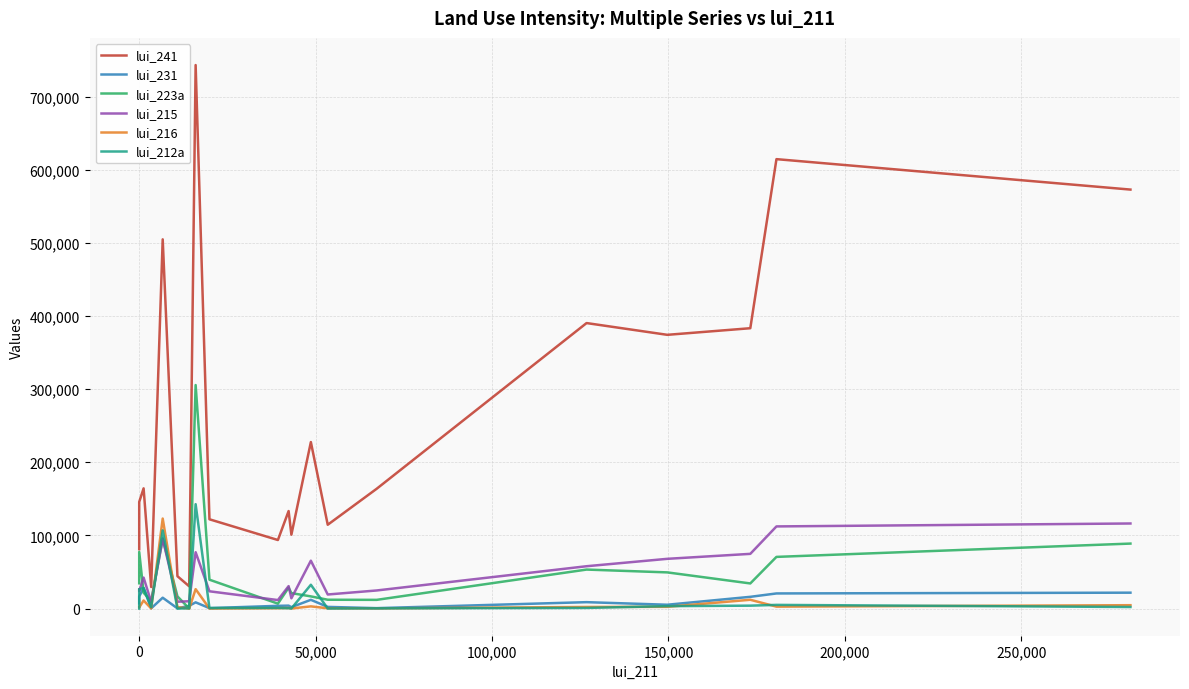

Which series ends up on top after the final intersection of lui_215 and lui_223a?

lui_215